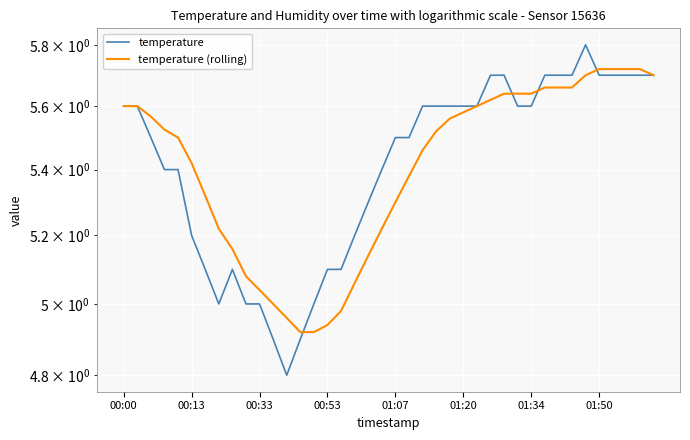

True or false: temperature (rolling) and temperature intersect in this chart.

True